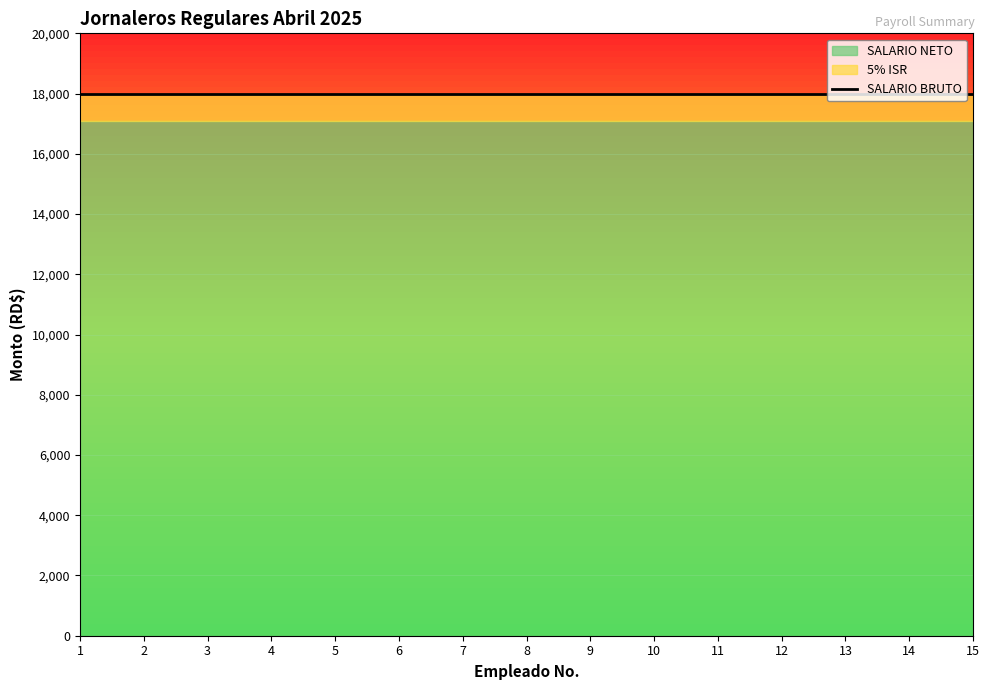

Which label corresponds to the largest value in the chart?

1